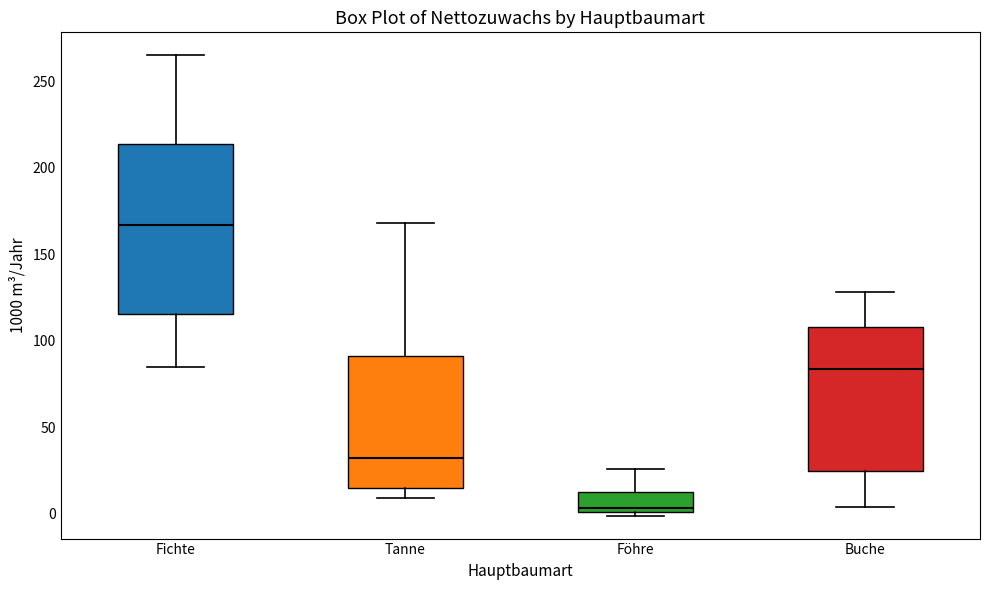

Comparing the boxes themselves (not the whiskers), which one is the tallest?

Fichte